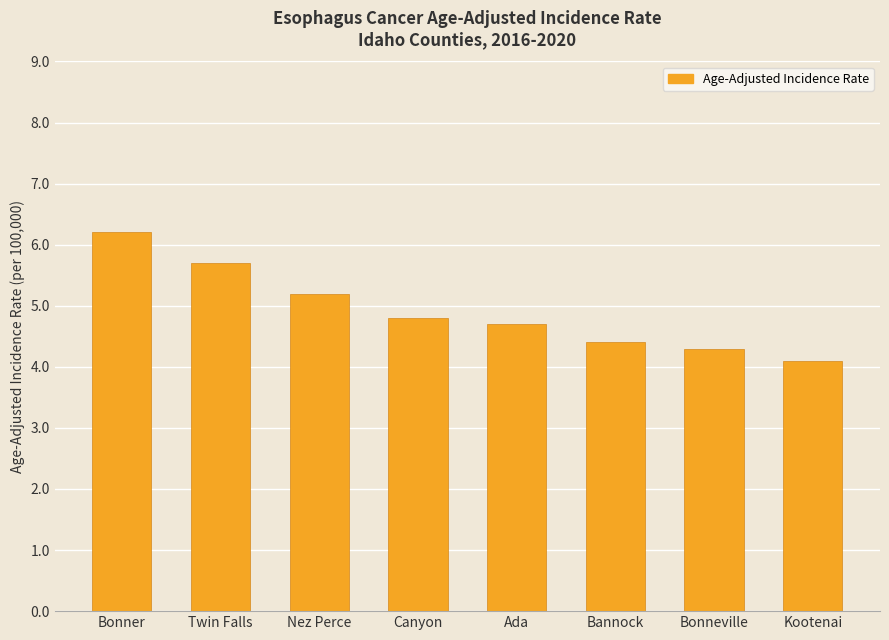

What is the value of the 6th bar from the left?

4.4